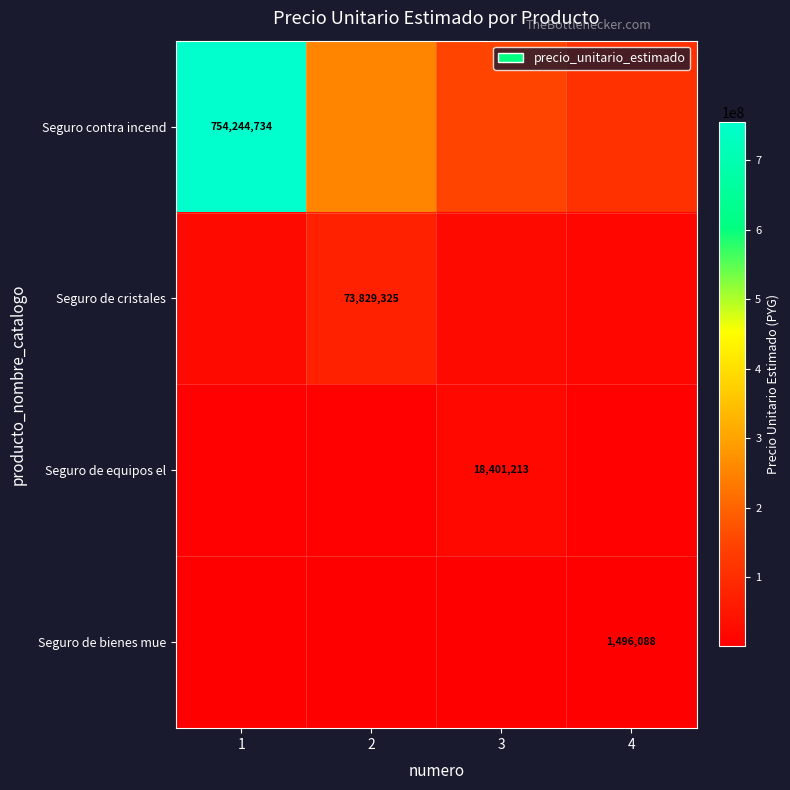

Is it true that Seguro de bienes mue equals 657856.2 at 3?

False